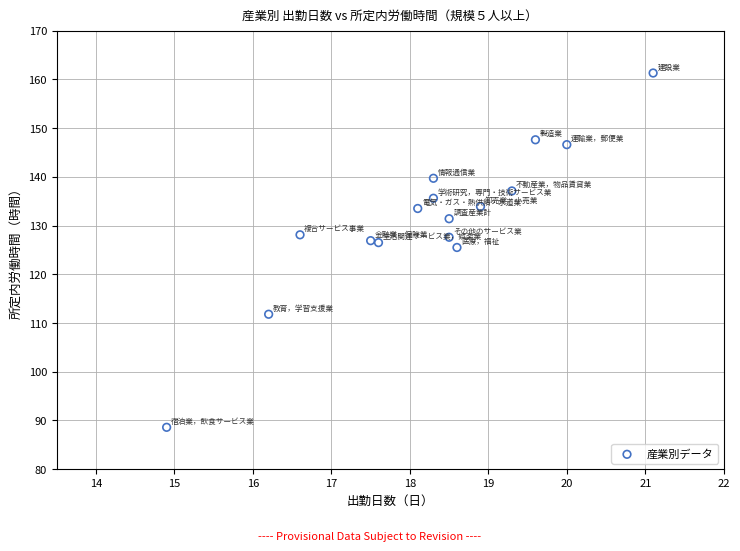

What is the range of Y values (max minus min)?

72.7